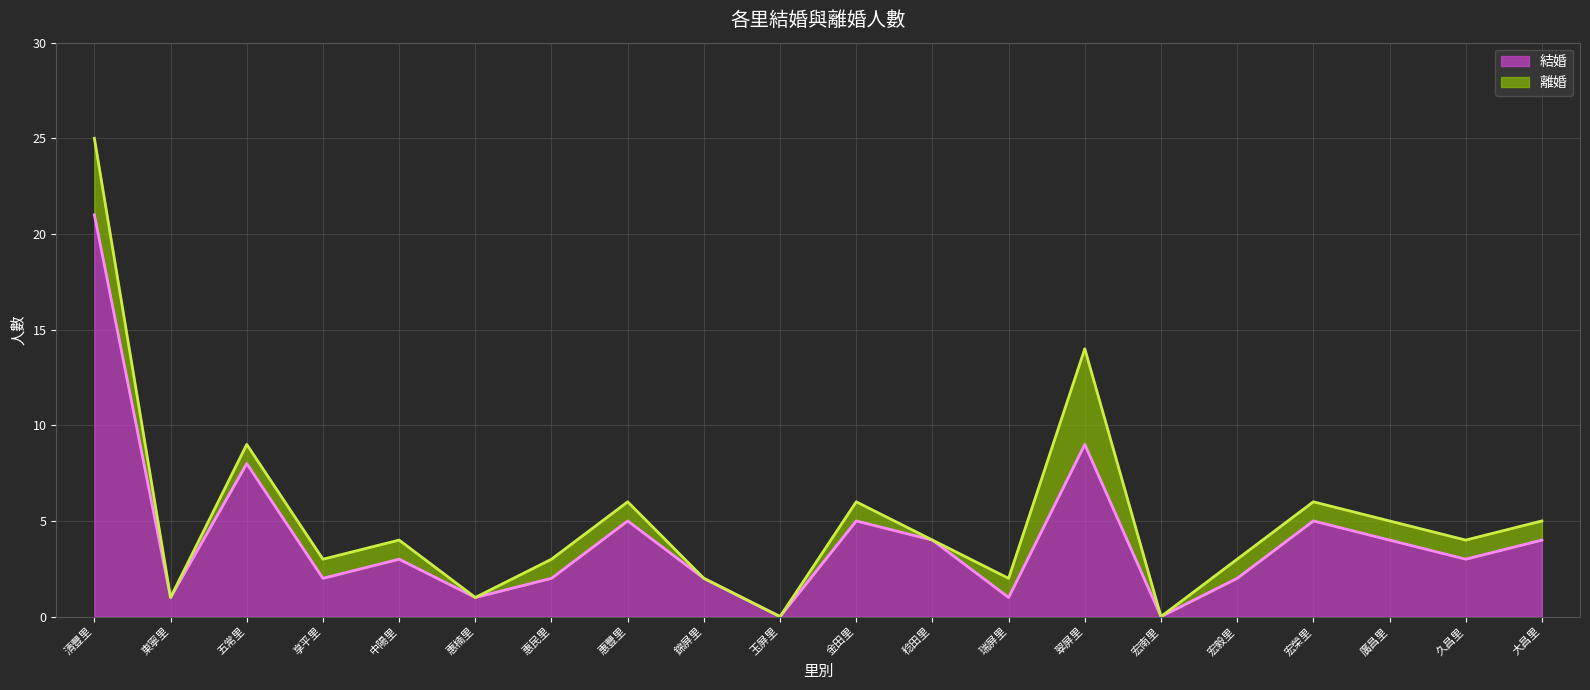

List the labels in order of value, largest first.

清豐里, 翠屏里, 五常里, 惠豐里, 金田里, 宏榮里, 稔田里, 廣昌里, 大昌里, 中陽里, 久昌里, 享平里, 惠民里, 錦屏里, 宏毅里, 東寧里, 惠楠里, 瑞屏里, 玉屏里, 宏南里